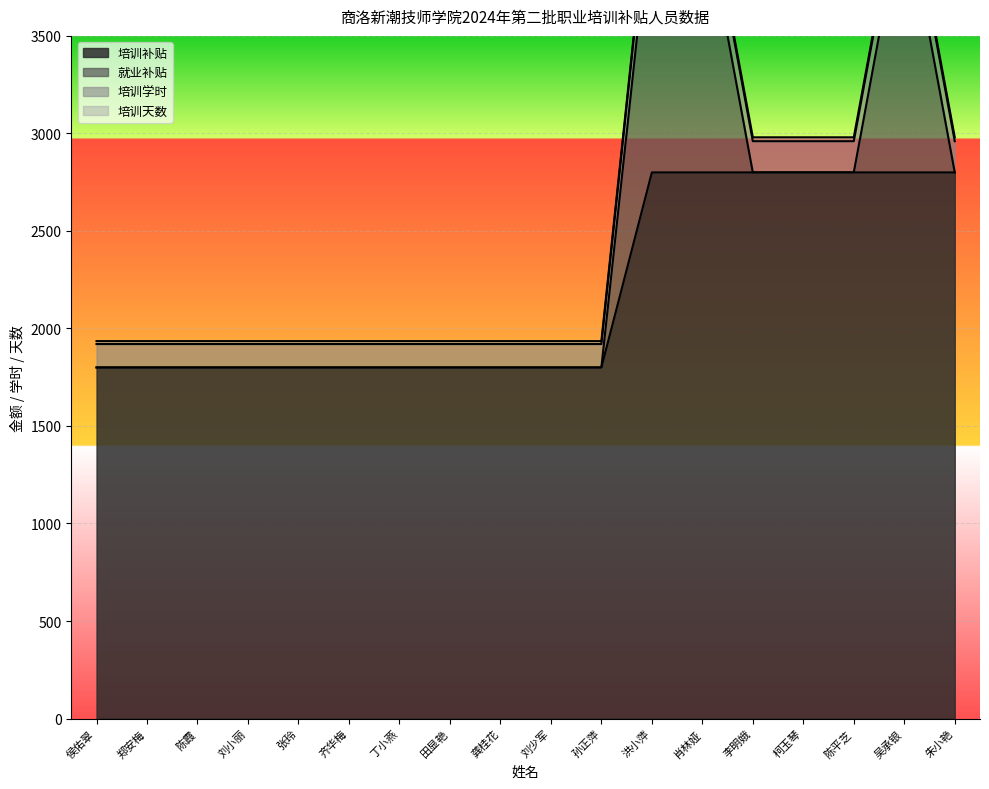

How many data points does each series have?

18